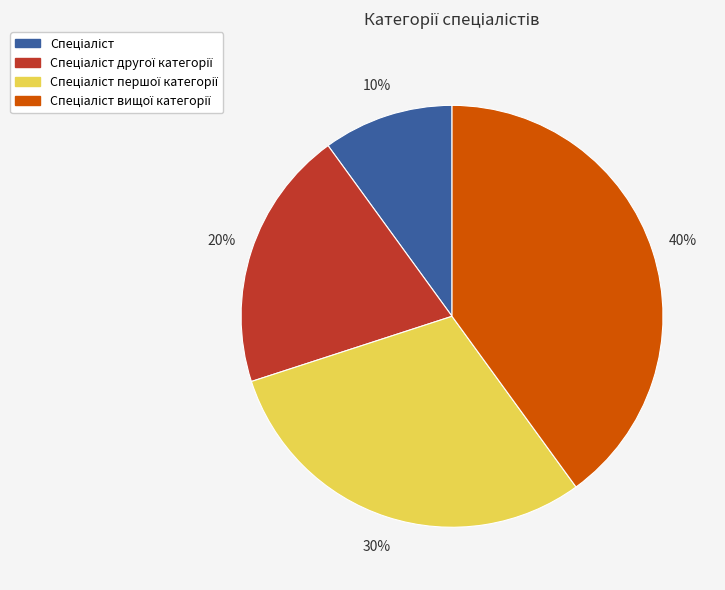

To the nearest percent, what is the average slice percentage?

25%